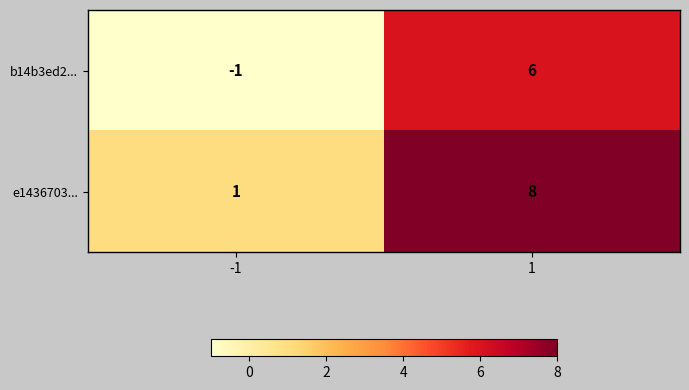

Which series has the largest total across all categories?

e1436703...